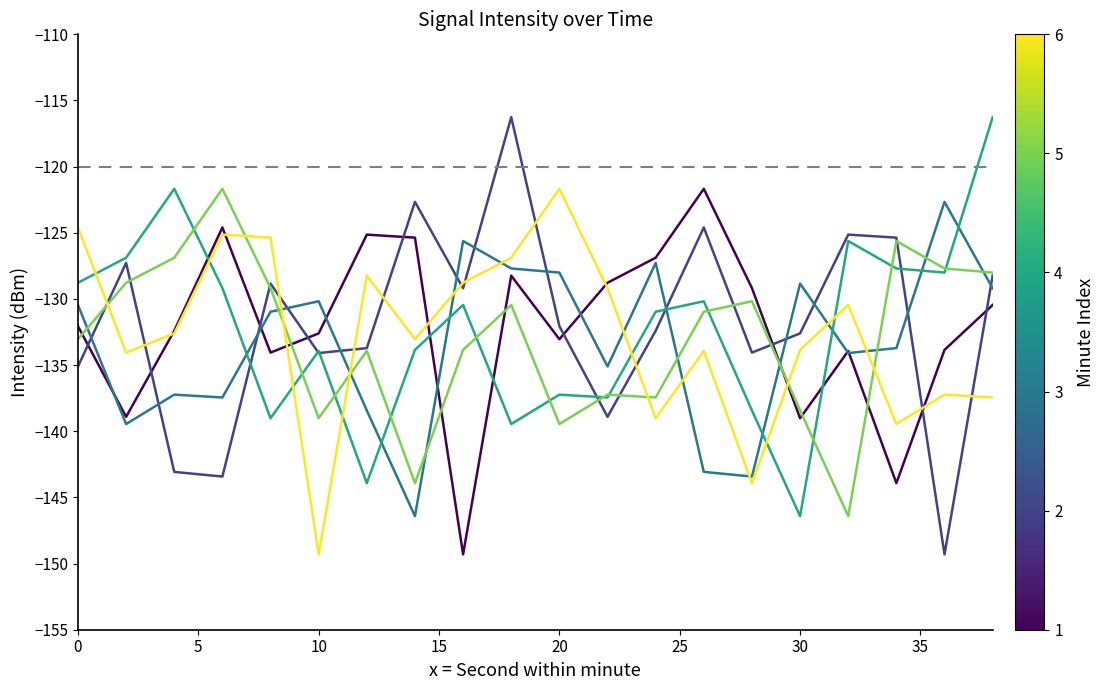

What is the maximum value shown in the chart?

-116.3